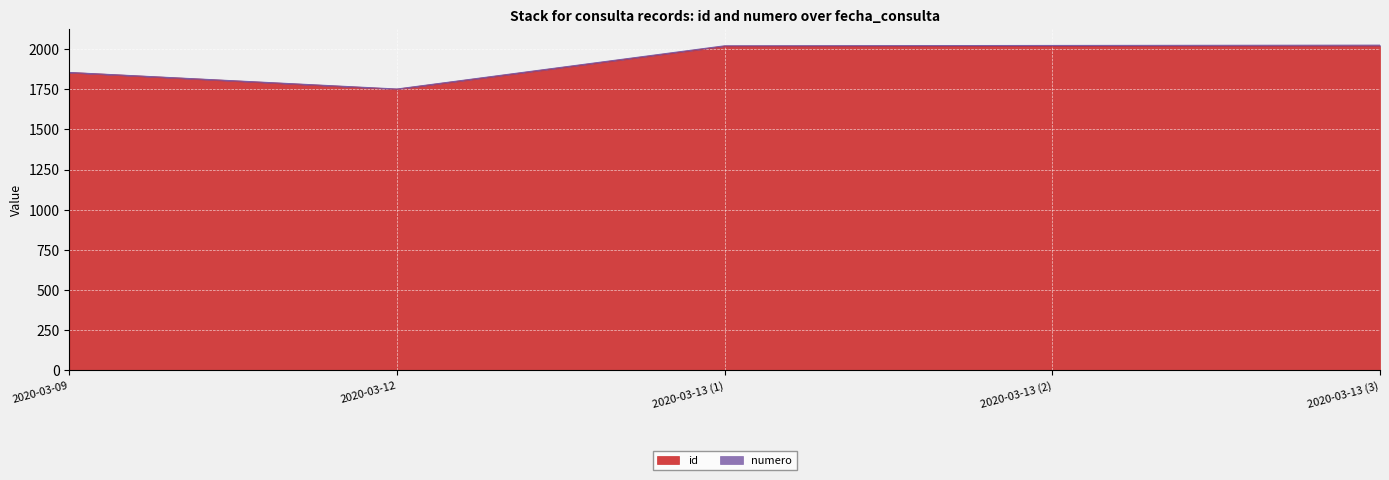

What is the minimum value shown in the chart?

1749